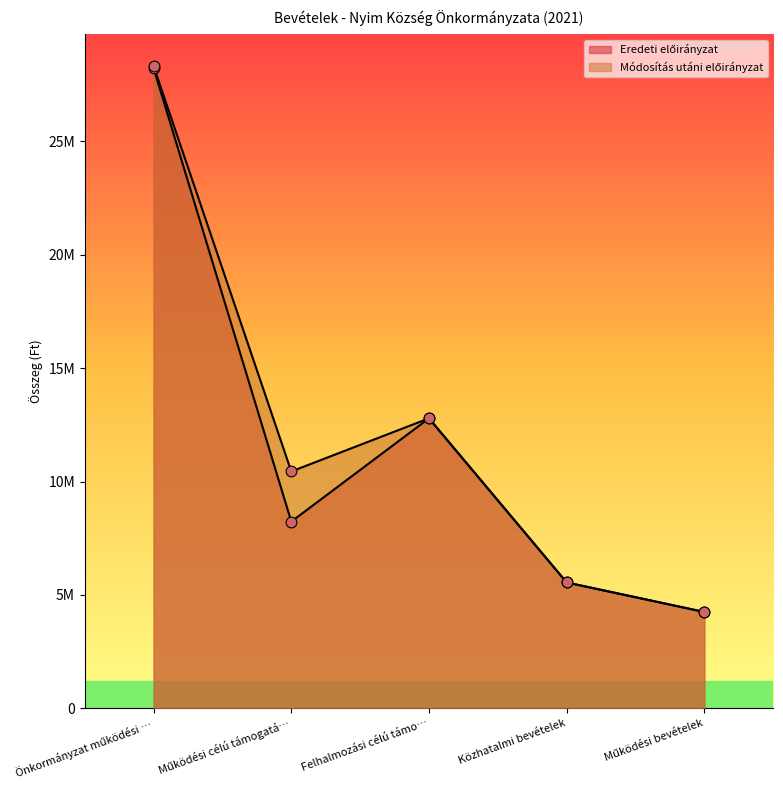

What are all the series names shown in the legend?

Eredeti előirányzat, Módosítás utáni előirányzat